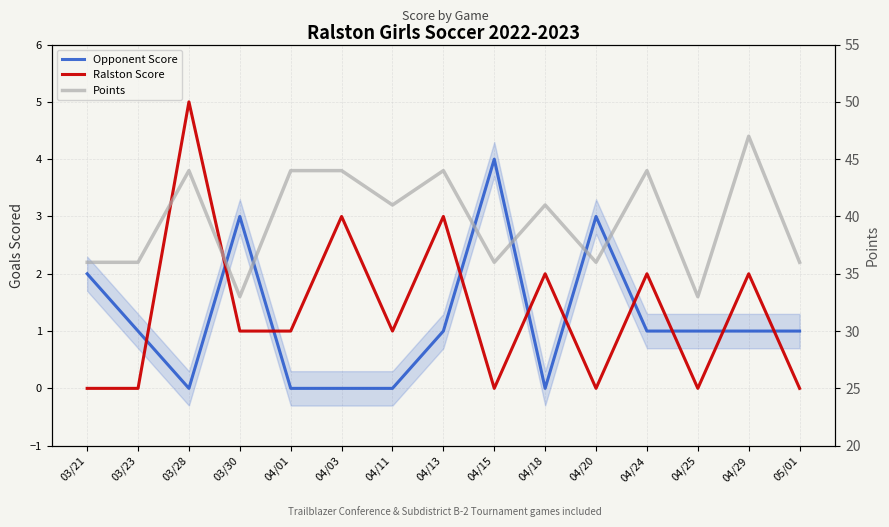

Reading left to right, list all the values displayed in this chart.

Opponent Score: 03/21=2	03/23=1	03/28=0	03/30=3	04/01=0	04/03=0	04/11=0	04/13=1	04/15=4	04/18=0	04/20=3	04/24=1	04/25=1	04/29=1	05/01=1
Ralston Score: 03/21=0	03/23=0	03/28=5	03/30=1	04/01=1	04/03=3	04/11=1	04/13=3	04/15=0	04/18=2	04/20=0	04/24=2	04/25=0	04/29=2	05/01=0
Points: 03/21=36	03/23=36	03/28=44	03/30=33	04/01=44	04/03=44	04/11=41	04/13=44	04/15=36	04/18=41	04/20=36	04/24=44	04/25=33	04/29=47	05/01=36